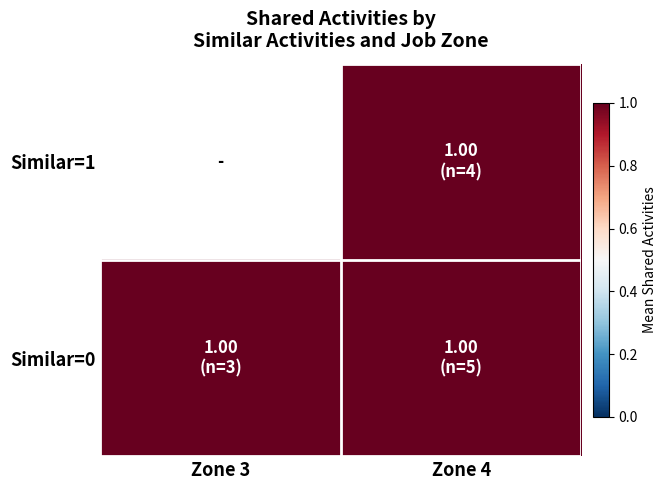

True or false: Similar=0 has a value of 1.3 at Zone 3.

False